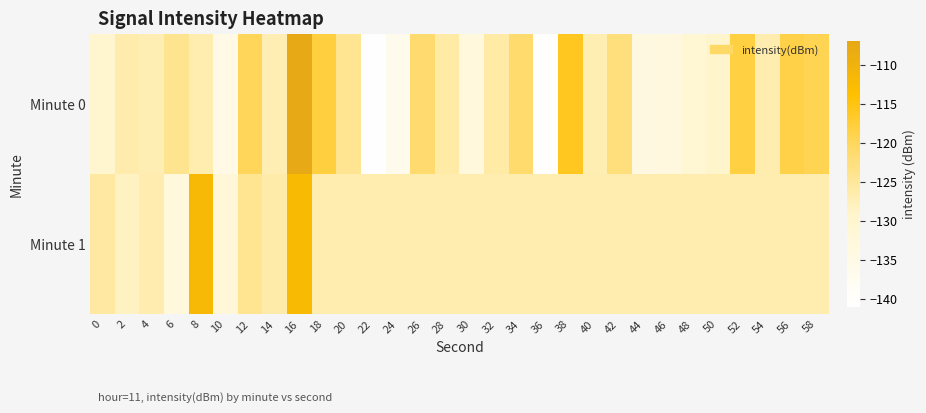

Reading right to left, transcribe all the data shown in this chart.

Minute 0: 58=-119.3	56=-118.6	54=-126.7	52=-118.2	50=-129.3	48=-130.9	46=-133.5	44=-133.8	42=-122.5	40=-127.0	38=-116.0	36=-140.7	34=-121.1	32=-126.0	30=-132.8	28=-125.9	26=-121.4	24=-136.7	22=-140.7	20=-124.4	18=-118.2	16=-107.4	14=-127.1	12=-119.9	10=-135.0	8=-126.8	6=-124.0	4=-127.1	2=-126.4	0=-129.6
Minute 1: 58=-126.8	56=-126.8	54=-126.8	52=-126.8	50=-126.8	48=-126.8	46=-126.8	44=-126.8	42=-126.8	40=-126.8	38=-126.8	36=-126.8	34=-126.8	32=-126.8	30=-126.8	28=-126.8	26=-126.8	24=-126.8	22=-126.8	20=-126.8	18=-126.8	16=-112.3	14=-126.1	12=-124.2	10=-131.7	8=-111.9	6=-132.8	4=-126.7	2=-128.4	0=-125.6